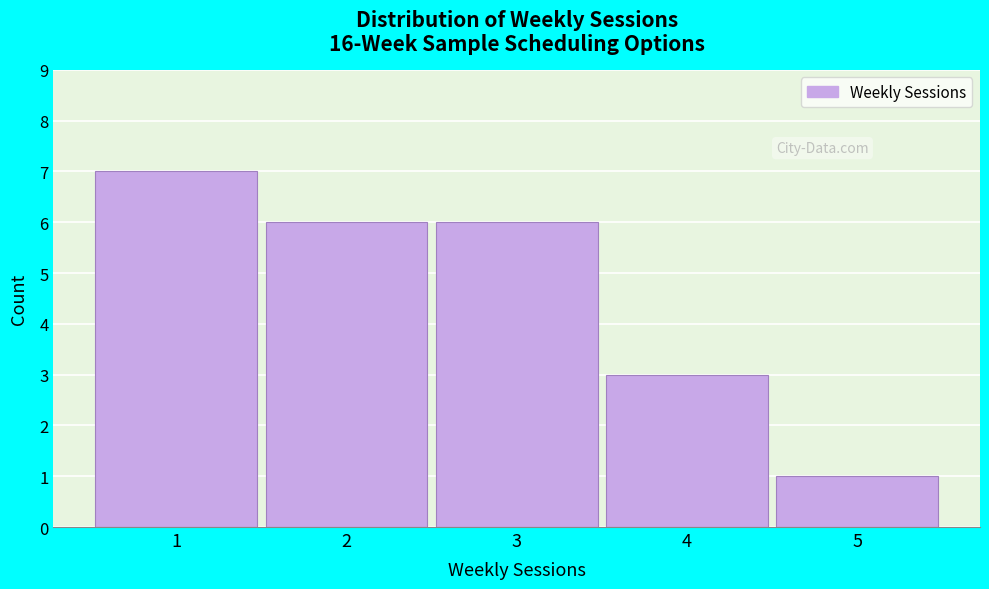

How tall is the bar that spans 2.5 to 3.5 on the x-axis? The values are not printed on the chart, so give them approximately, as read against the axis.

6